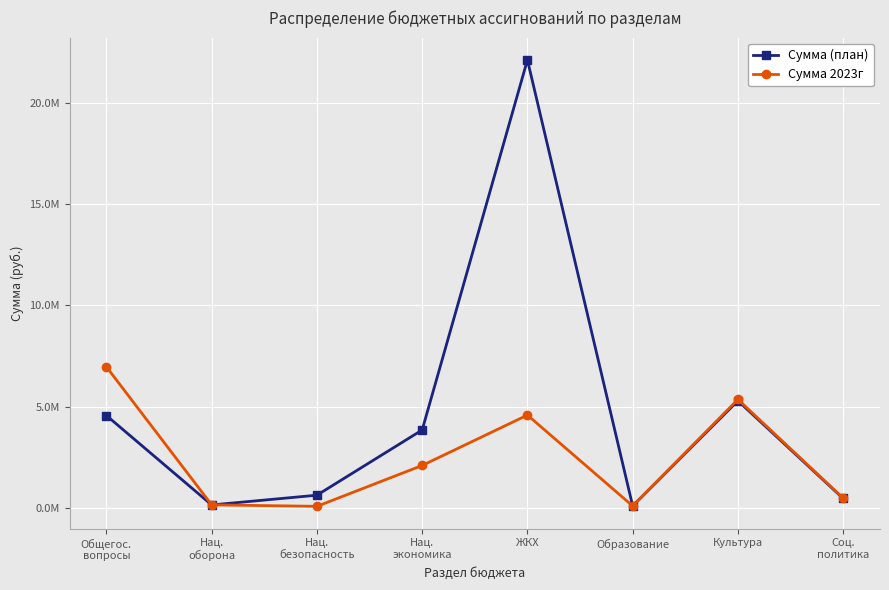

What is the total value across all series at Нац.
оборона?

313400.0